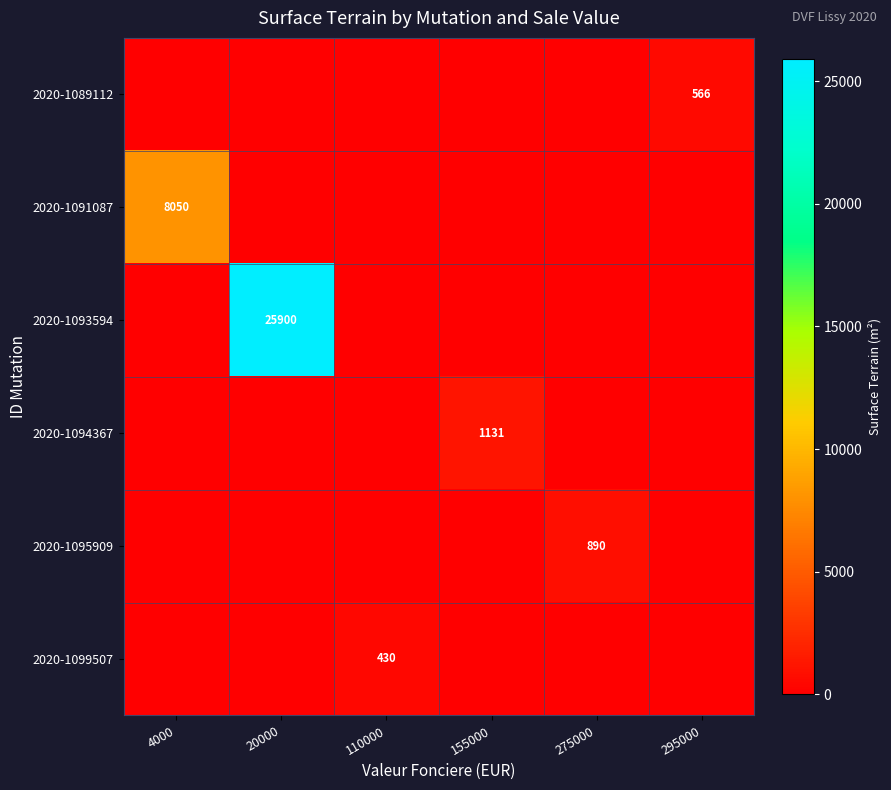

True or false: 2020-1093594 has a value of 41111 at 20000.

False